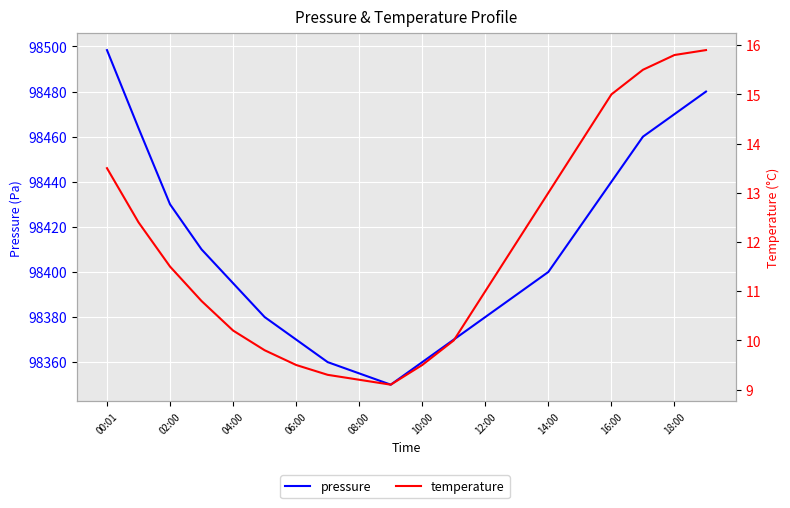

What is the difference between the maximum and minimum values in the pressure series?

148.4